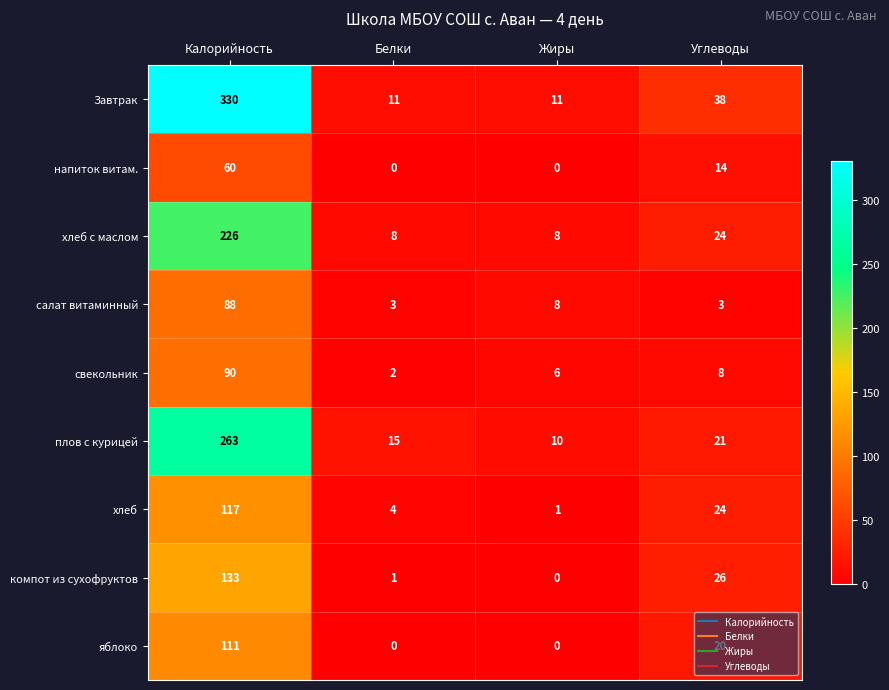

At which label is компот из сухофруктов closest to 66?

Углеводы